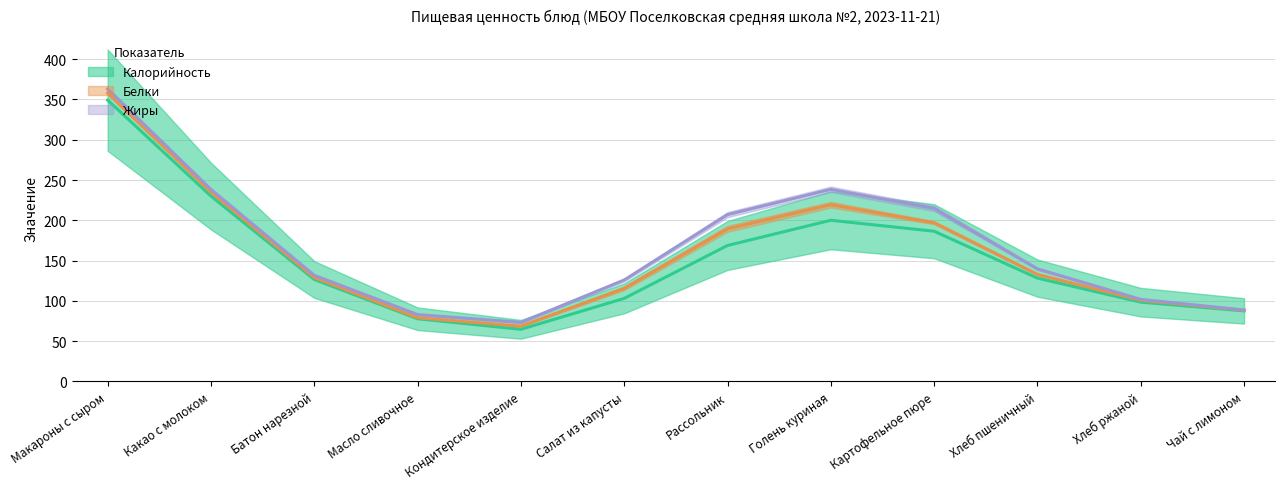

Which category has the lowest value in the Калорийность series?

Кондитерское изделие